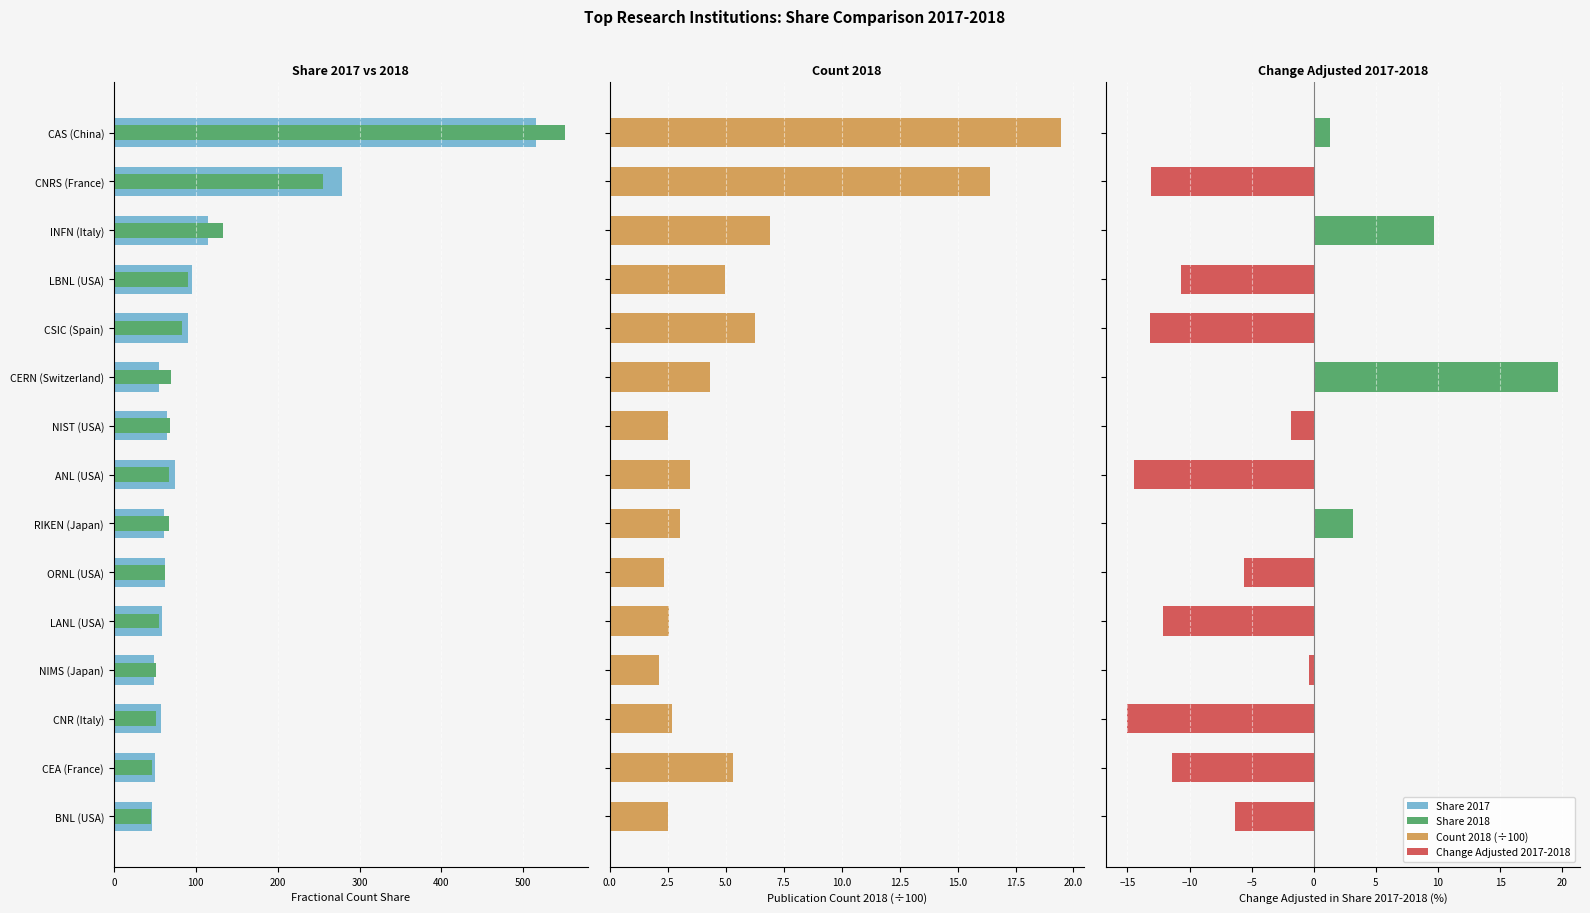

What position from the left is ORNL (USA)?

10